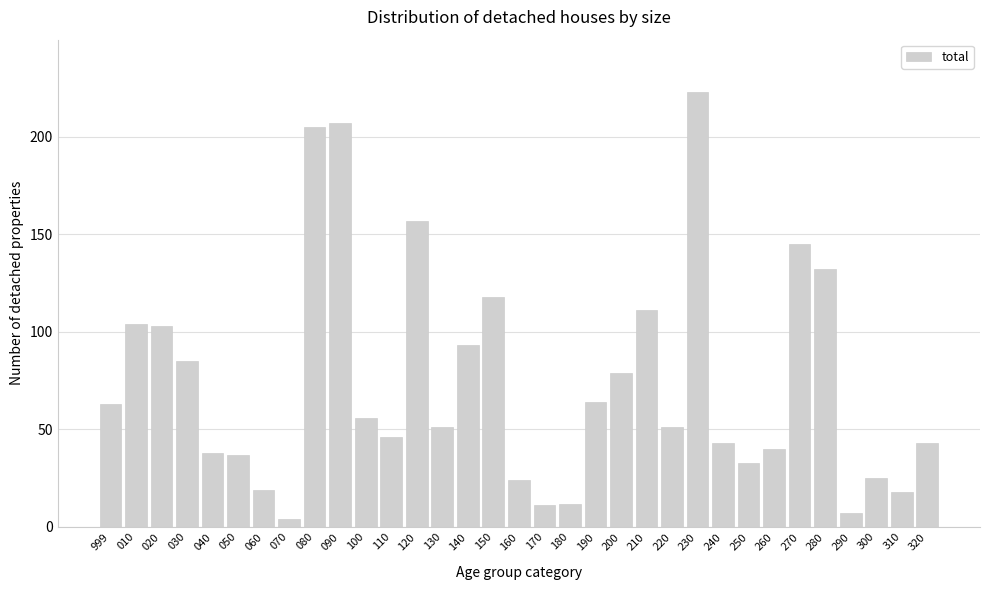

True or false: the data shows 70 at 150.

False